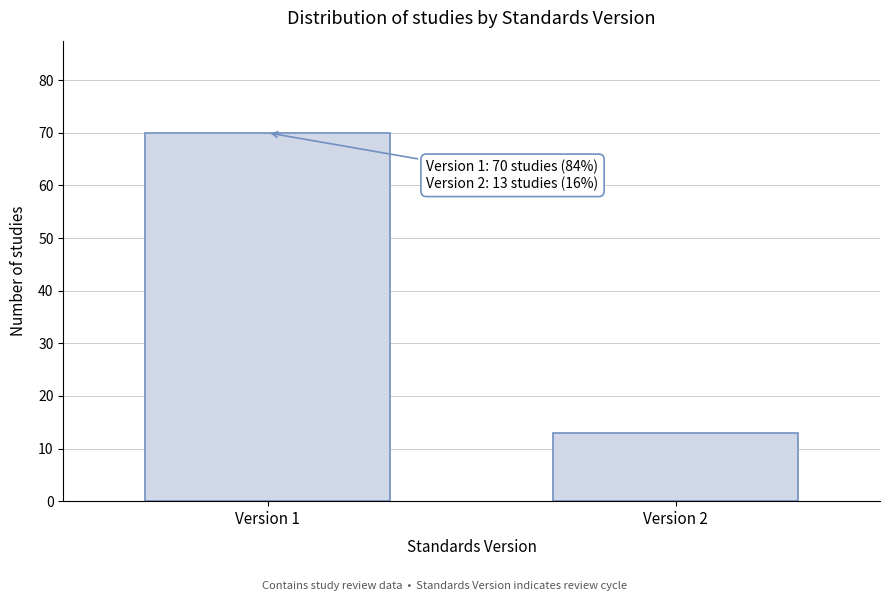

Reading left to right, extract all data points from this chart.

Version 1=70	Version 2=13